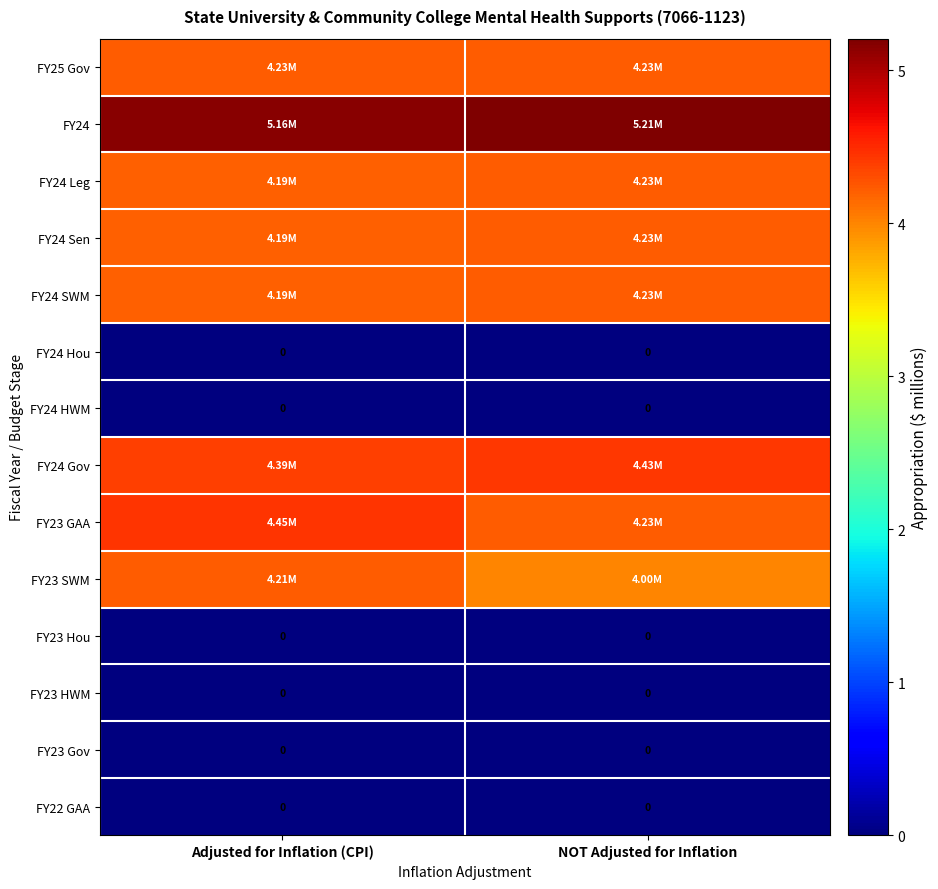

At NOT Adjusted for Inflation, list the series in order from largest to smallest.

FY24, FY24 Gov, FY25 Gov, FY24 Leg, FY24 Sen, FY24 SWM, FY23 GAA, FY23 SWM, FY24 Hou, FY24 HWM, FY23 Hou, FY23 HWM, FY23 Gov, FY22 GAA